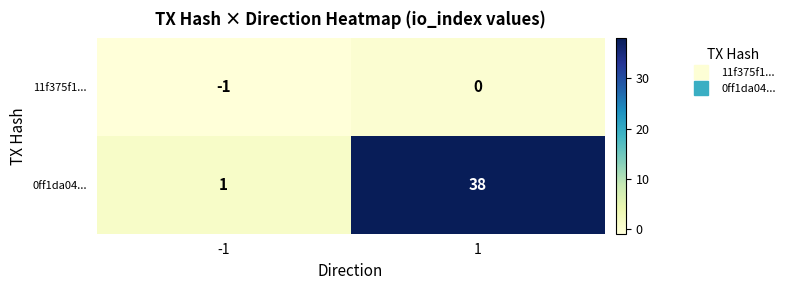

What is the minimum value shown in the chart?

-1